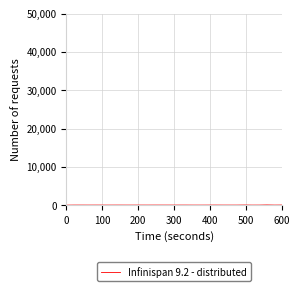

How many lines are shown in the chart?

1